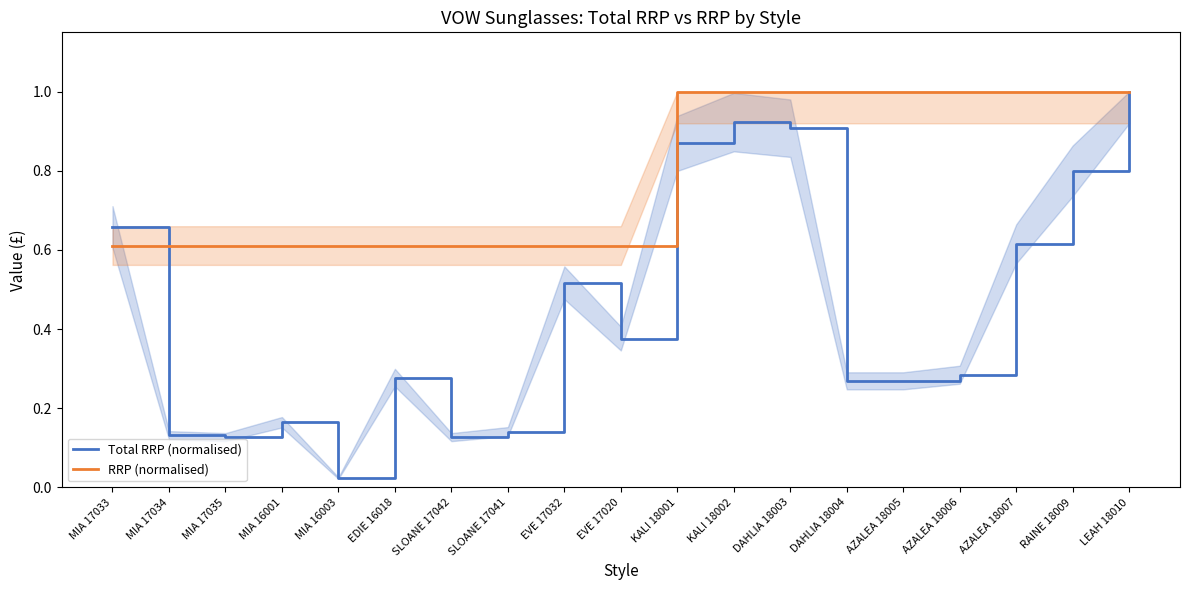

True or false: RRP (normalised) and Total RRP (normalised) intersect in this chart.

True